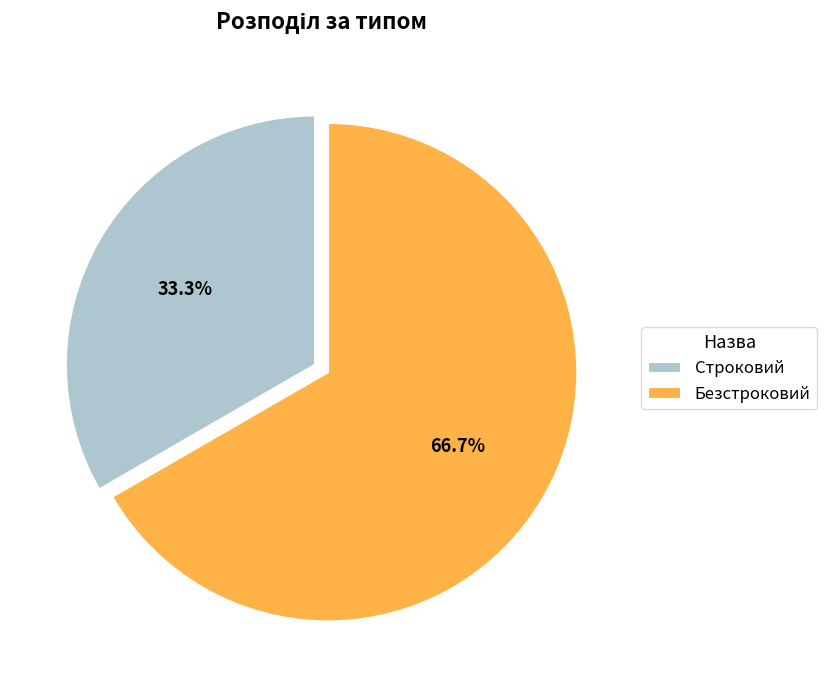

Between Строковий and Безстроковий, which is larger?

Безстроковий